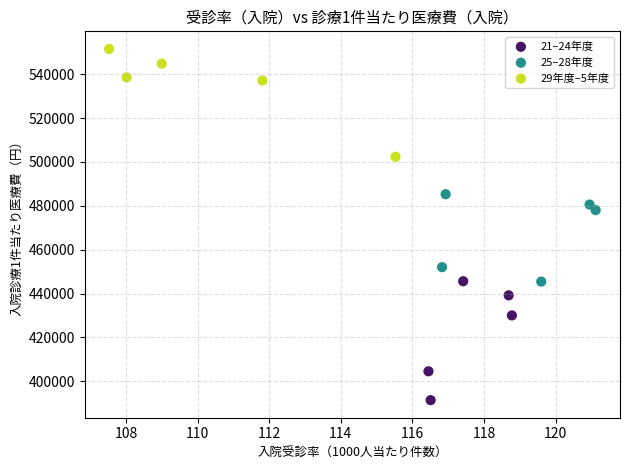

Which series contains the highest Y value?

29年度–5年度